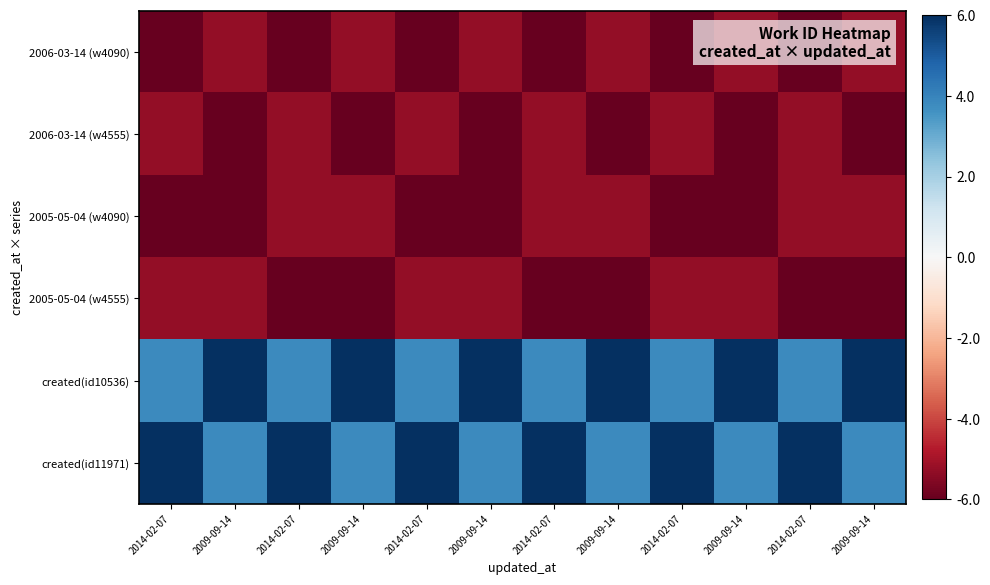

Rank the series at 2009-09-14 from lowest to highest value.

2006-03-14 (w4555), 2005-05-04 (w4090), 2006-03-14 (w4090), 2005-05-04 (w4555), created(id11971), created(id10536)